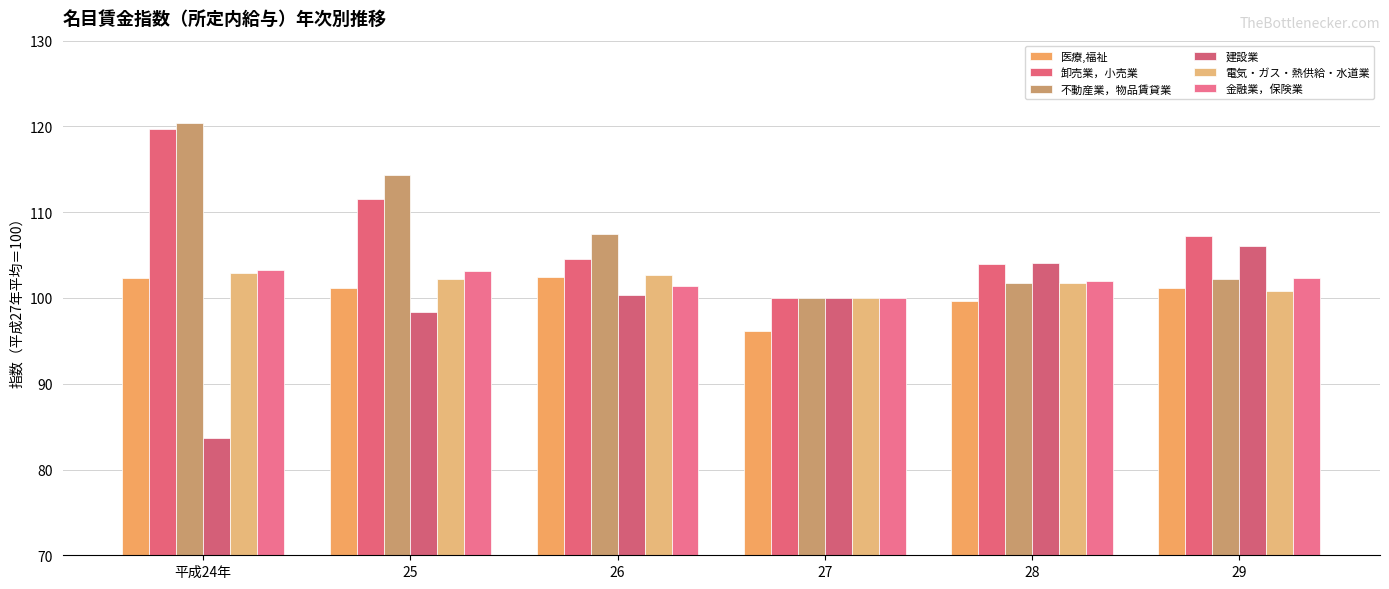

What position from the left is 25?

2